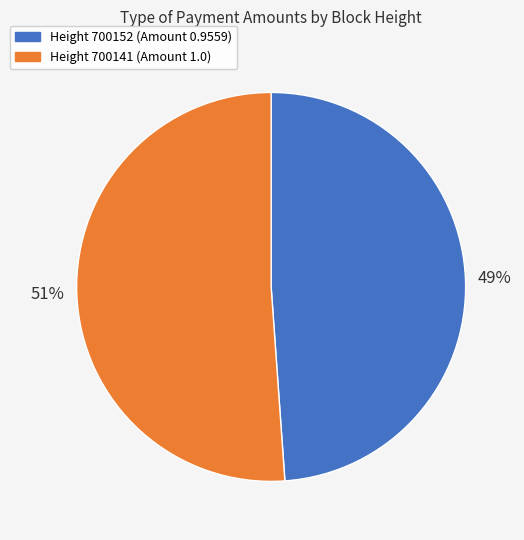

Is there a majority slice in this chart?

Yes